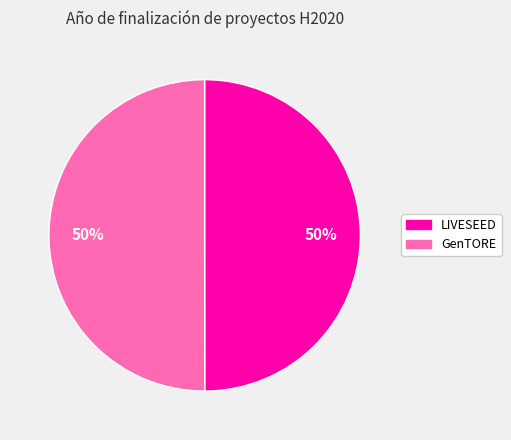

What is the ratio of the value at LIVESEED to the value at GenTORE?

1.0